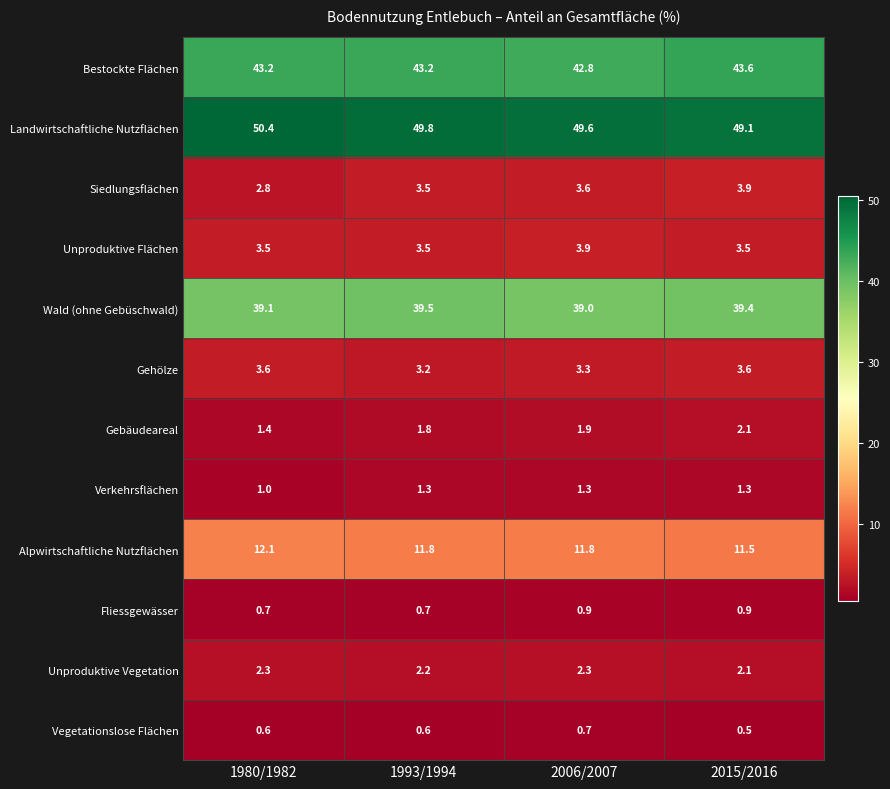

What is the maximum value for Fliessgewässer?

0.9